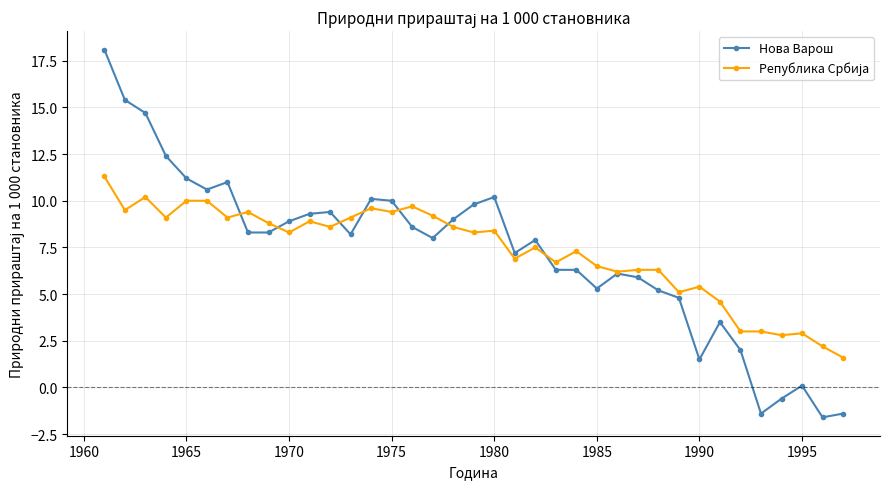

Which series has the widest spread of values?

Нова Варош